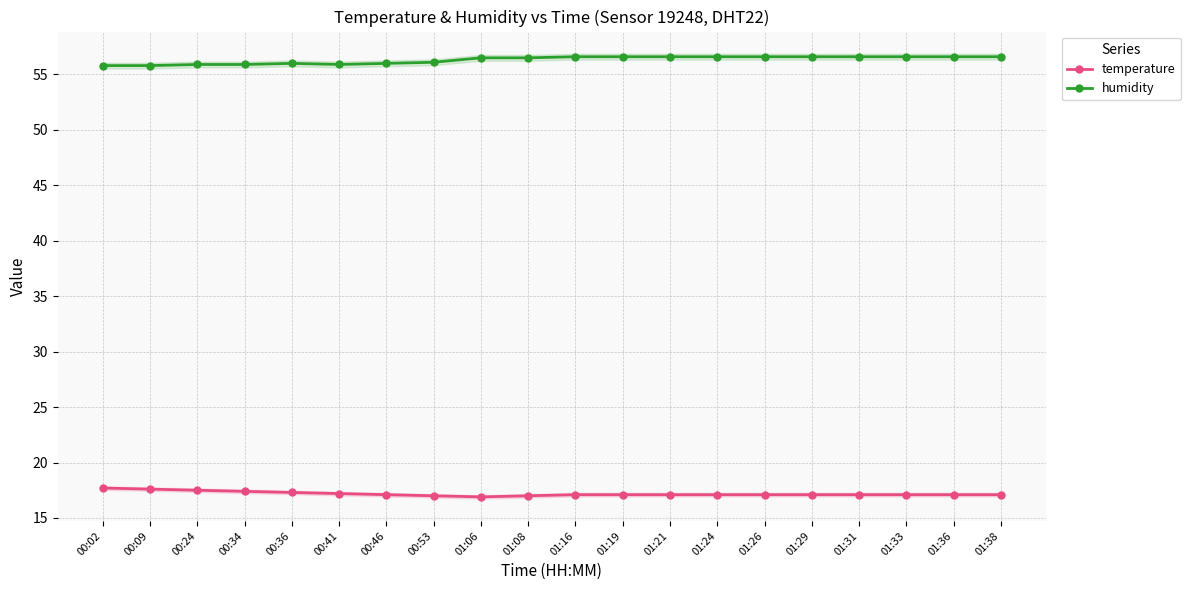

Count the number of data series in this chart.

2